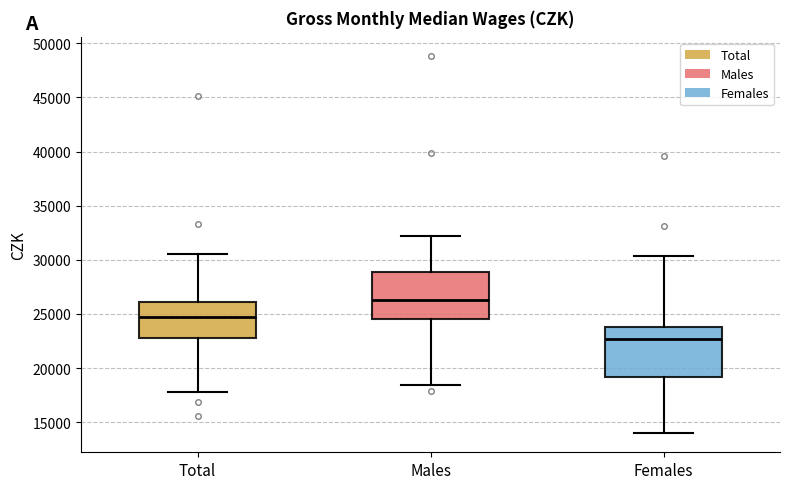

Reading left to right, read every box against the y-axis: the position of its median line, the range the box covers, and the ends of its whiskers. The values are not printed on the chart, so give them approximately, as read against the axis.

Total: median 24500, box 22500 to 26000, whiskers 18000 to 30500
Males: median 26500, box 24500 to 29000, whiskers 18500 to 32000
Females: median 22500, box 19000 to 24000, whiskers 14000 to 30500